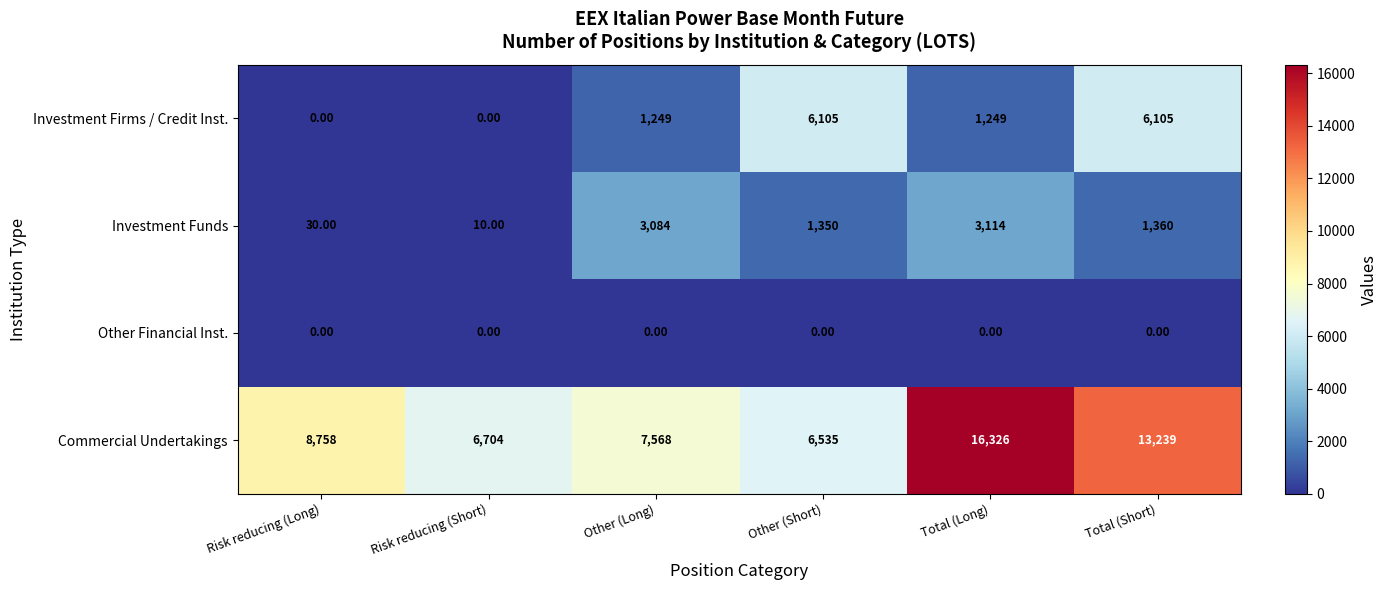

Where does the Investment Funds series first go above 1360?

Other (Long)